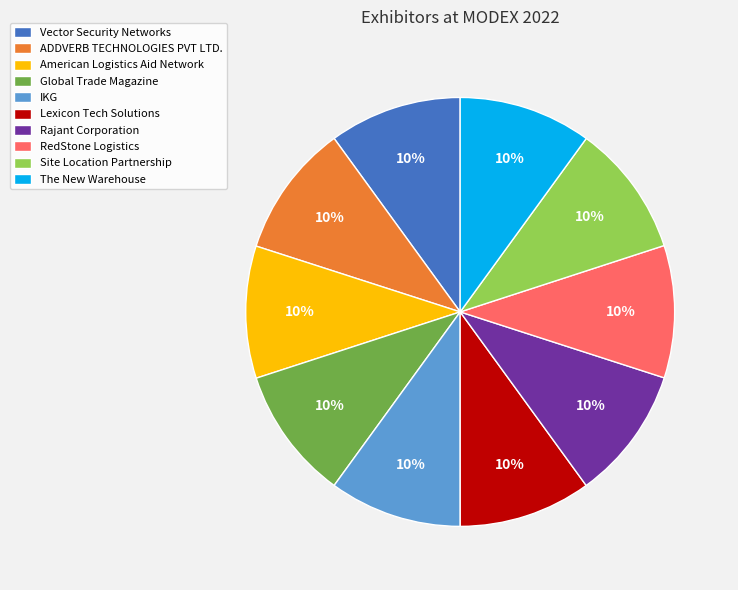

Is the sum of Rajant Corporation and Lexicon Tech Solutions greater than half?

No